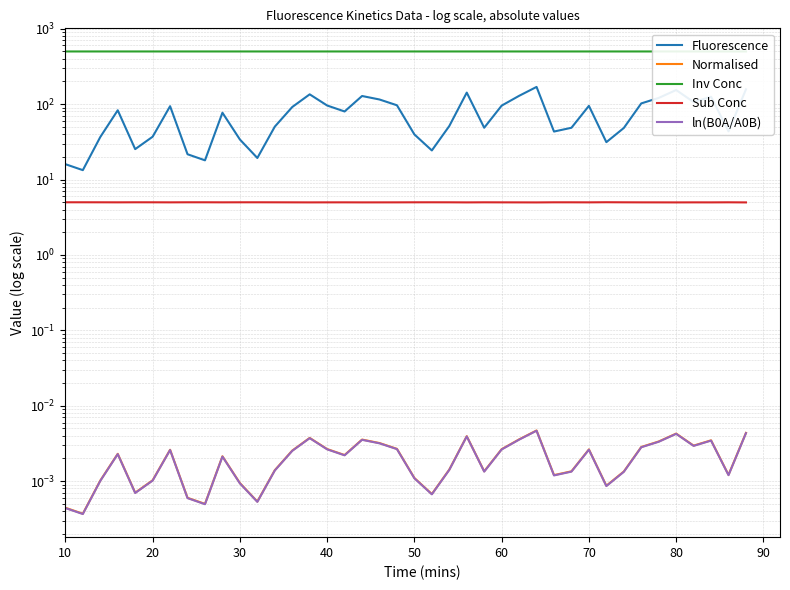

True or false: Normalised and Inv Conc intersect in this chart.

False